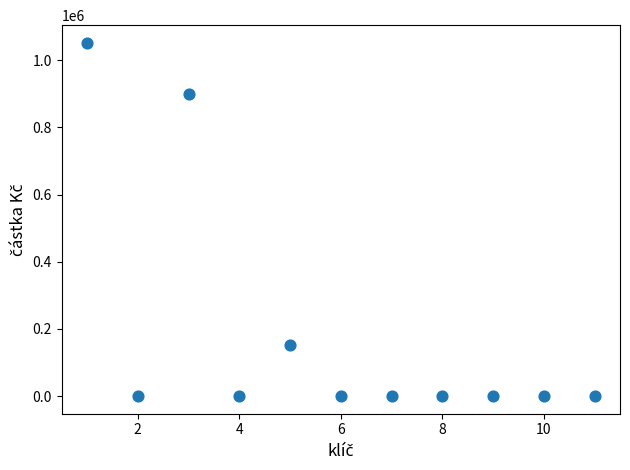

What is the average X value?

6